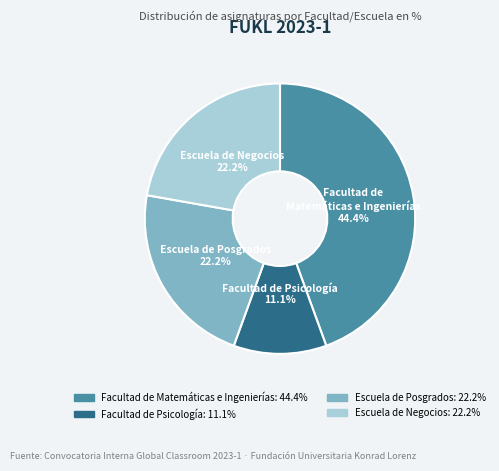

Between Escuela de Negocios and Facultad de Psicología, which is larger?

Escuela de Negocios